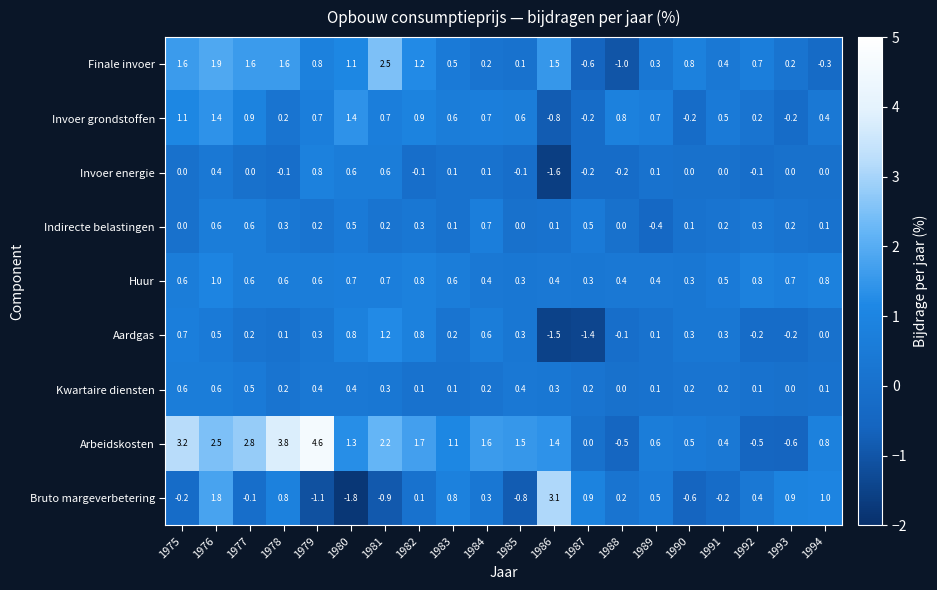

True or false: Finale invoer has a value of 2.8 at 1977.

False